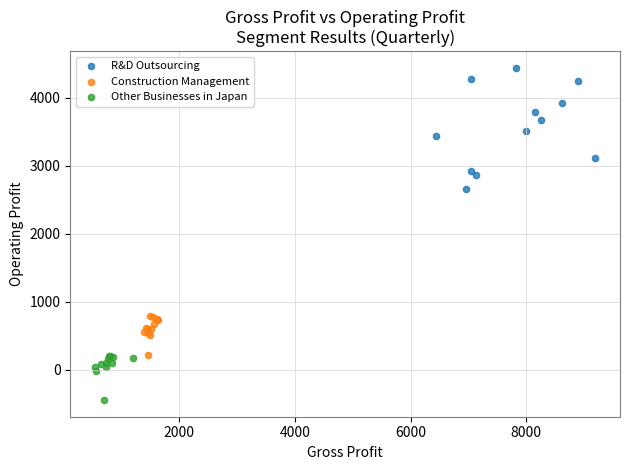

Which series has the largest Y range (max minus min)?

R&D Outsourcing